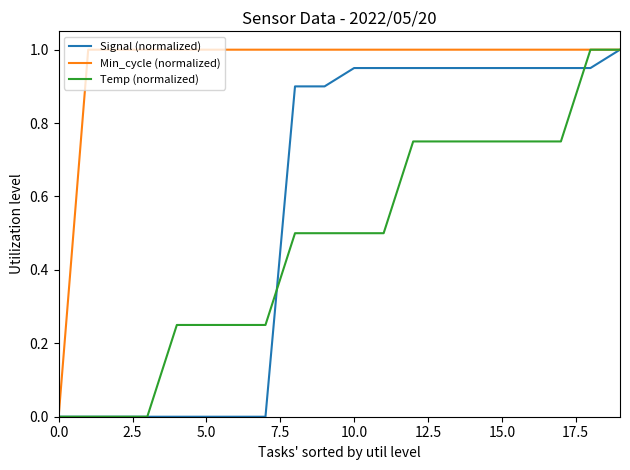

Which series has the largest total across all categories?

Min_cycle (normalized)